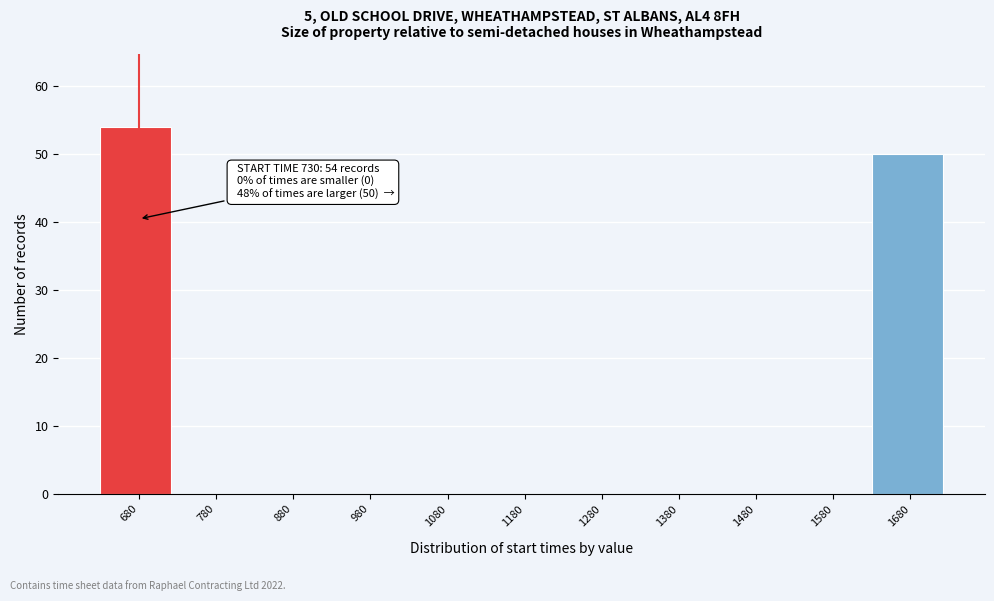

Reading left to right, what are all the values shown in this chart?

680=54	780=0	880=0	980=0	1080=0	1180=0	1280=0	1380=0	1480=0	1580=0	1680=50